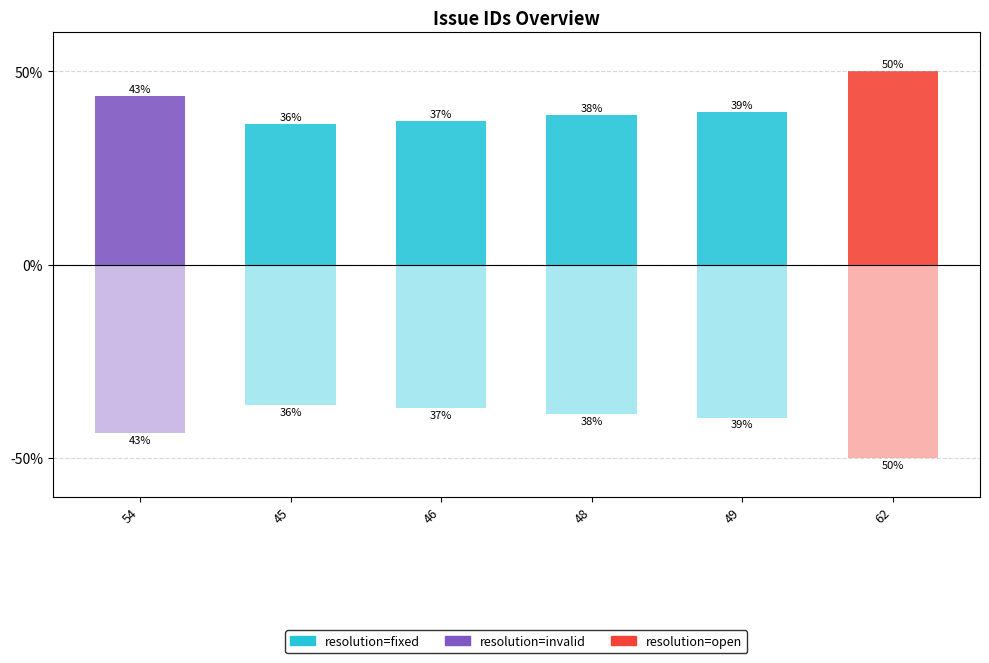

What is the label of the 5th bar from the left?

49